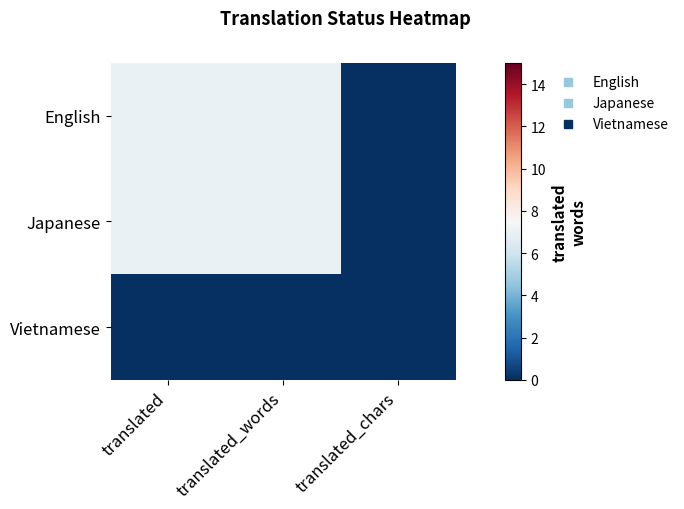

Reading left to right, extract all data points from this chart.

English: translated=7	translated_words=7	translated_chars=0
Japanese: translated=7	translated_words=7	translated_chars=0
Vietnamese: translated=0	translated_words=0	translated_chars=0